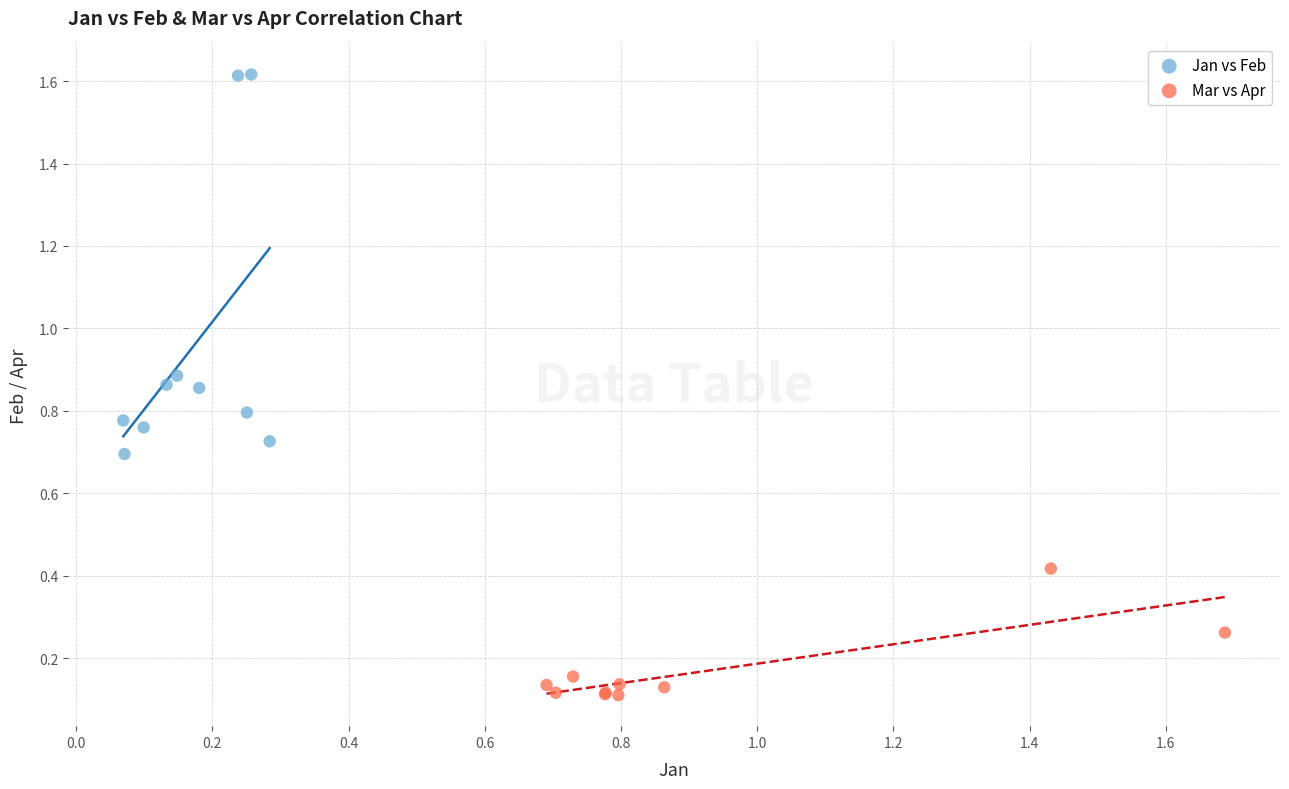

Which series has the widest spread of Y values?

Jan vs Feb